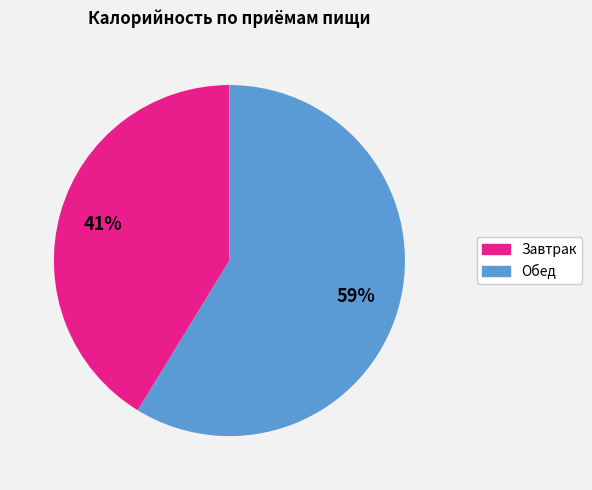

Rank the categories by value from lowest to highest.

Завтрак, Обед